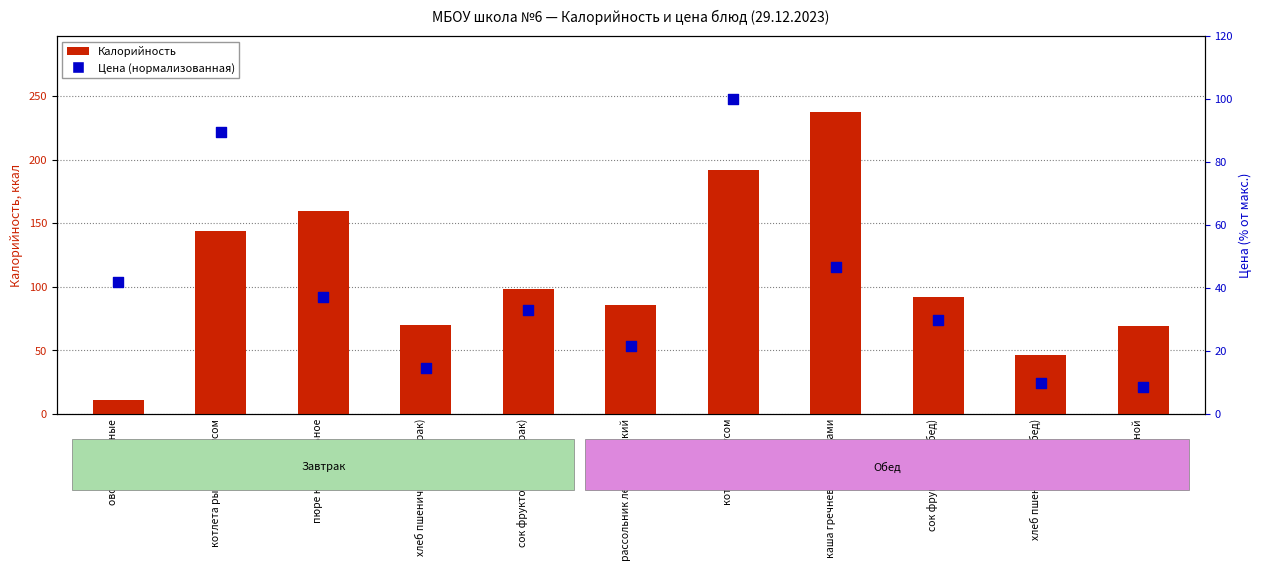

Is the value of Цена (нормализованная) at каша гречневая с овощами greater than the value of Калорийность at каша гречневая с овощами?

No